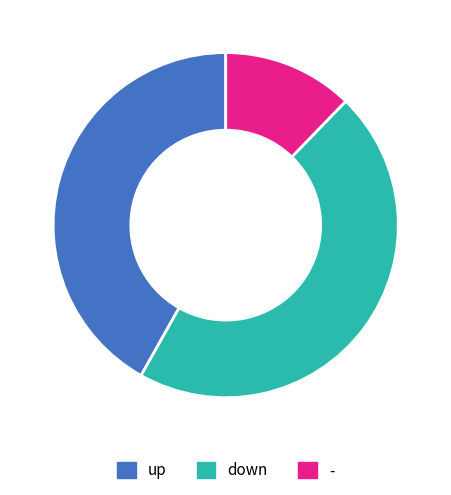

Which category has the biggest portion of the pie?

down